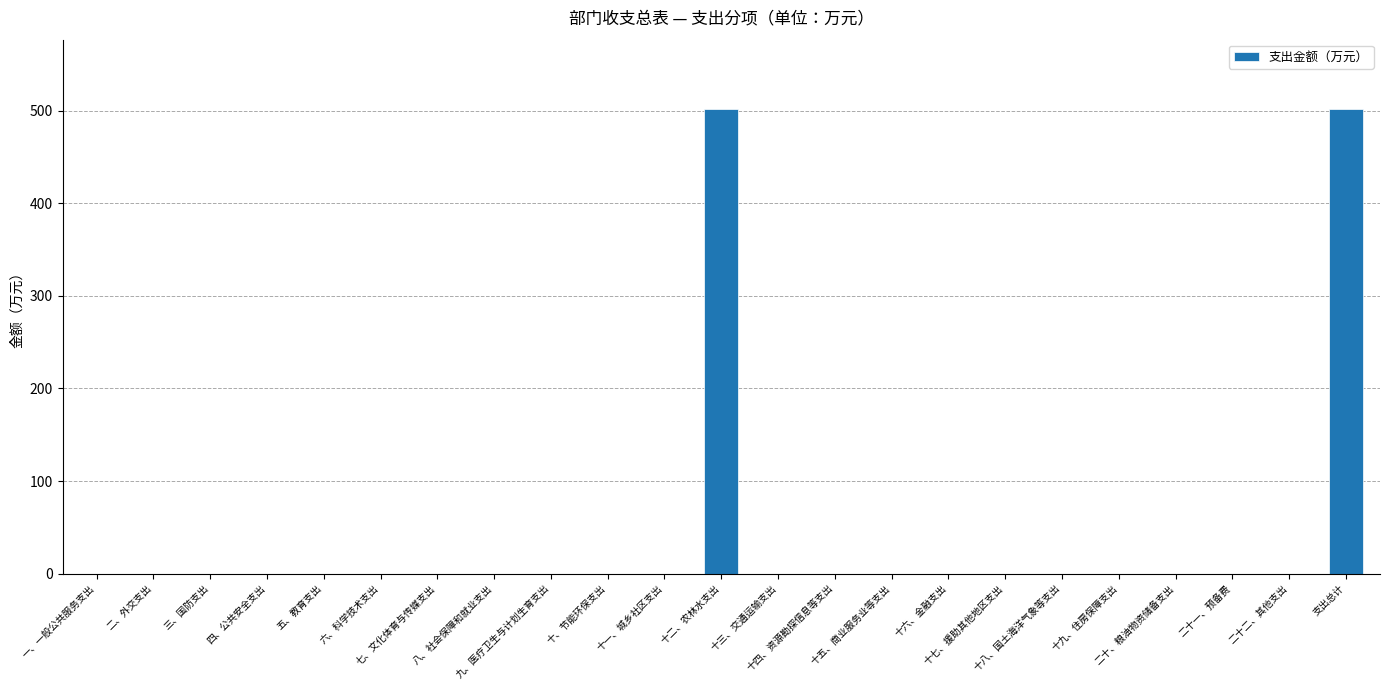

Reading left to right, extract all data points from this chart.

0.0	0.0	0.0	0.0	0.0	0.0	0.0	0.0	0.0	0.0	0.0	501.6	0.0	0.0	0.0	0.0	0.0	0.0	0.0	0.0	0.0	0.0	501.6